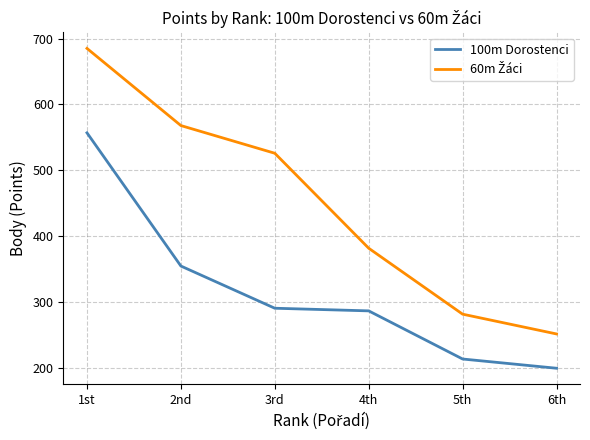

What is the spread (max minus min) of values at 4th?

95